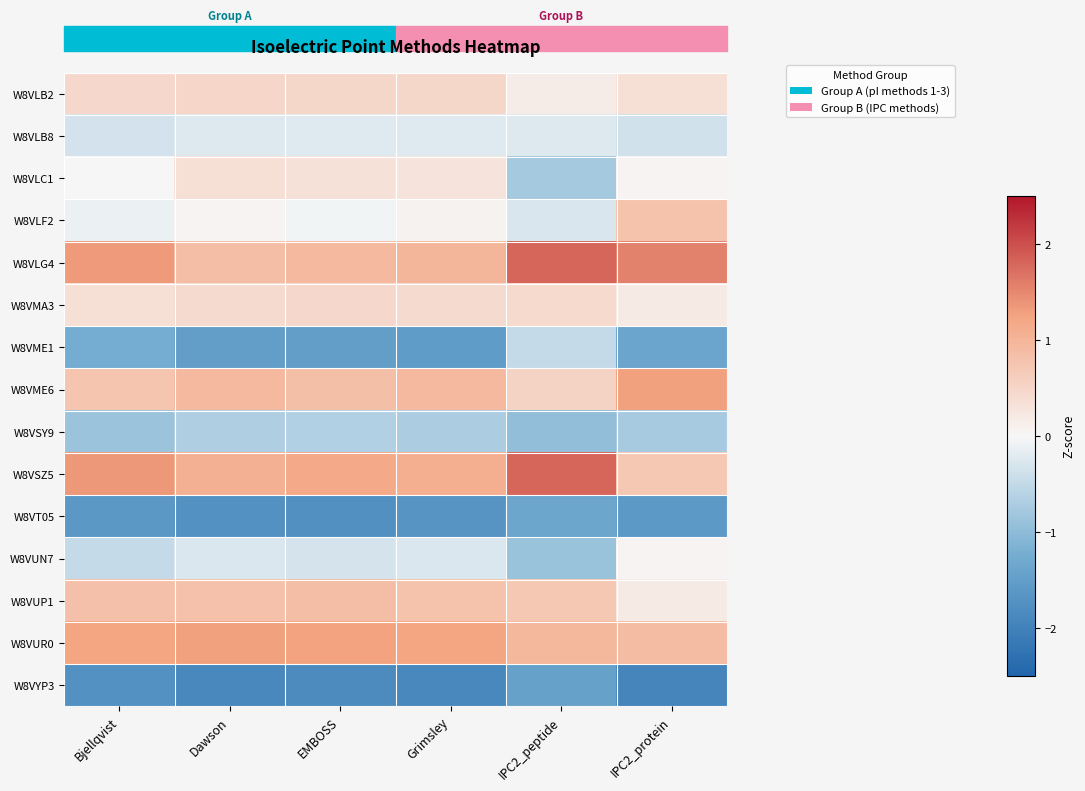

Between Bjellqvist and EMBOSS, which is larger?

EMBOSS